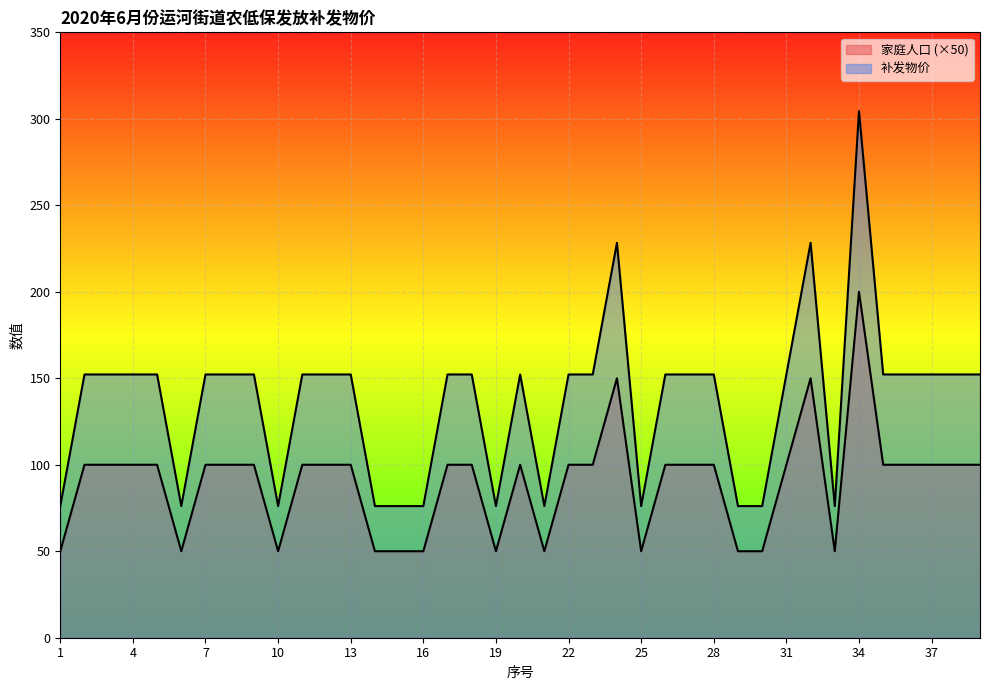

What is the sum of all 家庭人口 values?

3500.0